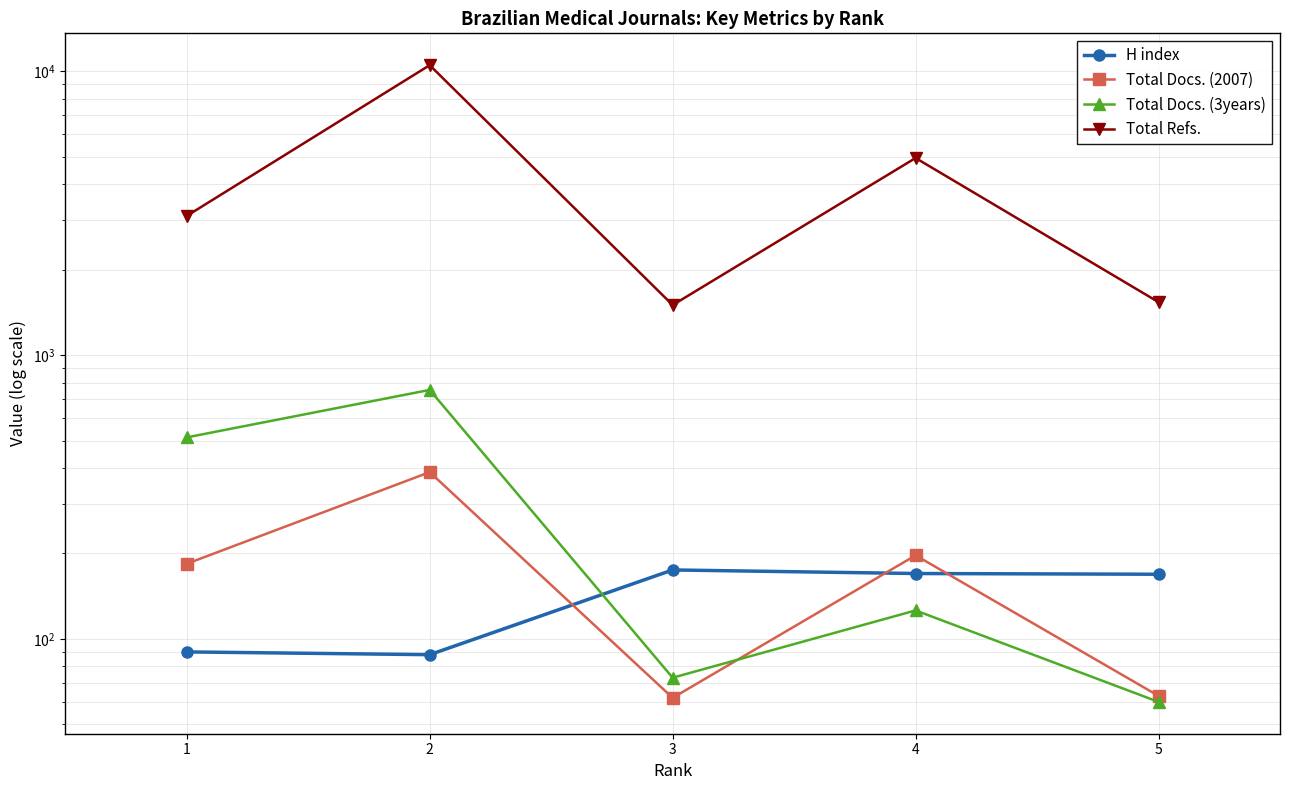

Reading left to right, extract all data points from this chart.

H index: 90	88	175	170	169
Total Docs. (2007): 184	387	62	197	63
Total Docs. (3years): 513	754	73	126	60
Total Refs.: 3094	10510	1501	4949	1537